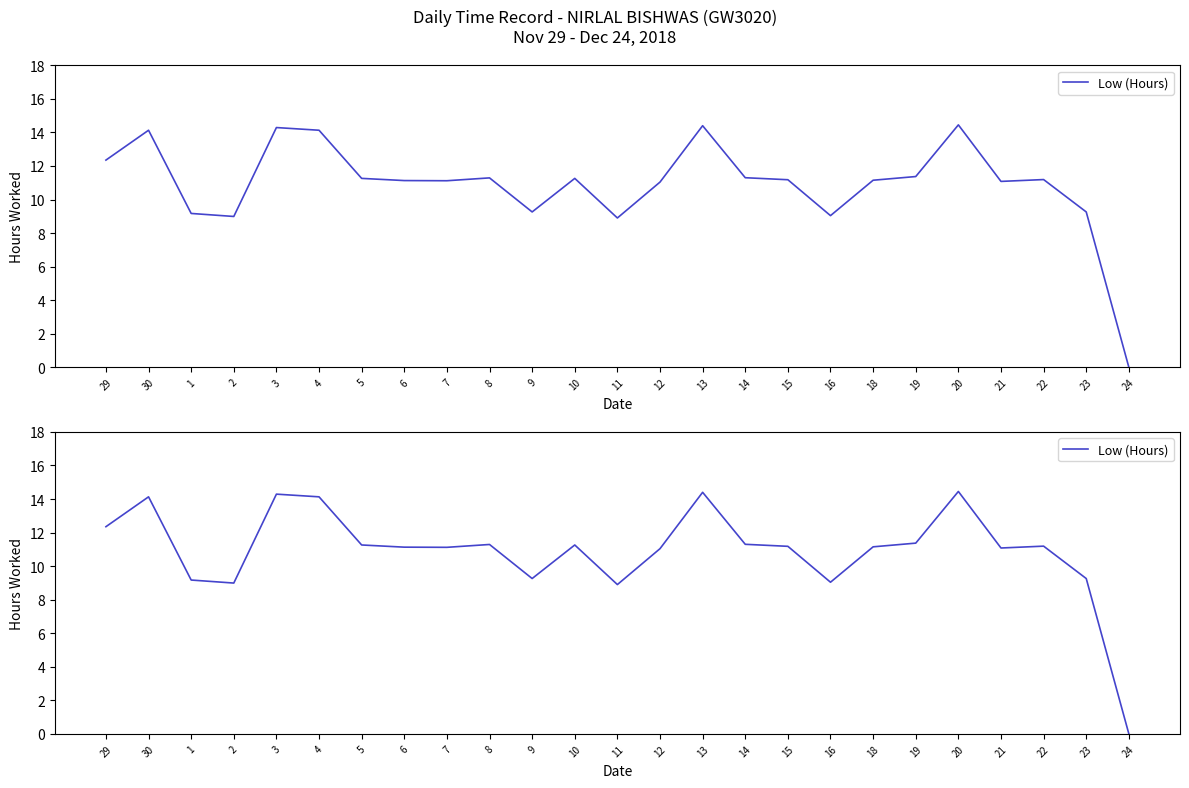

How many lines are shown in the chart?

1